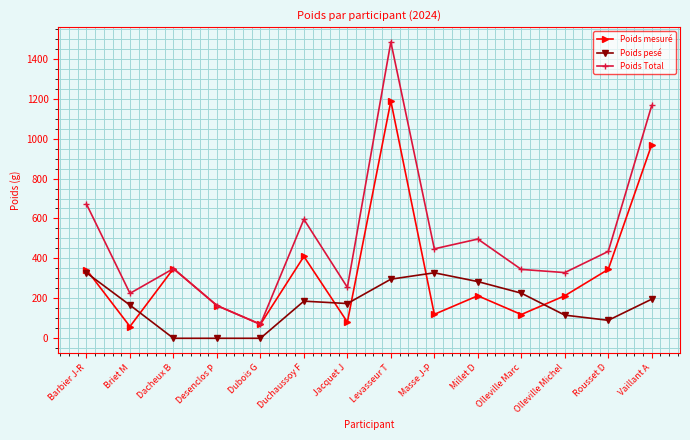

What is the label of the 11th point from the right?

Desenclos P